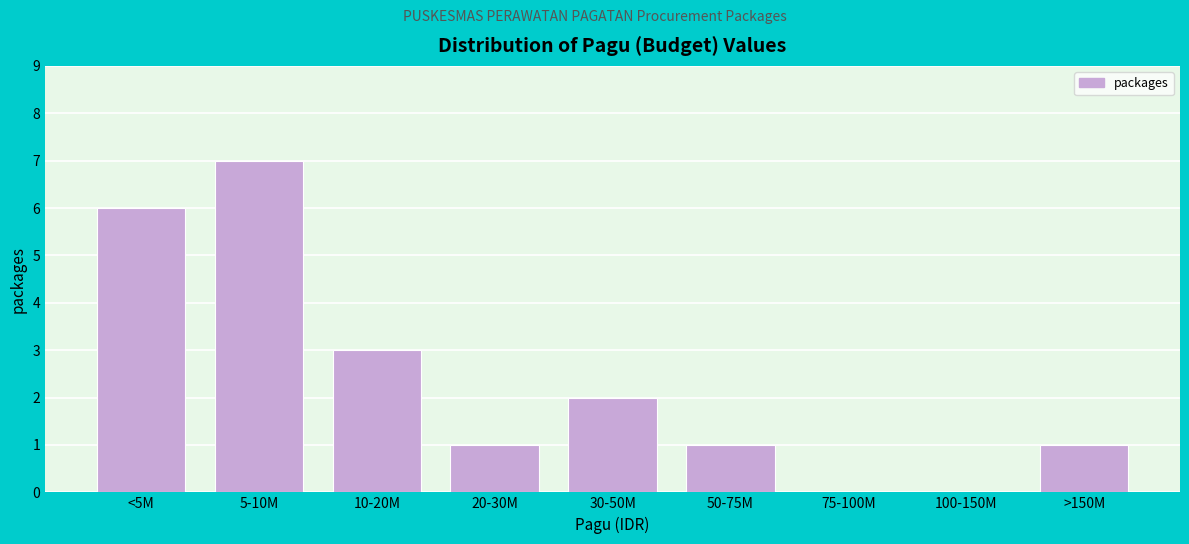

Reading right to left, transcribe all the data shown in this chart.

>150M=1	100-150M=0	75-100M=0	50-75M=1	30-50M=2	20-30M=1	10-20M=3	5-10M=7	<5M=6